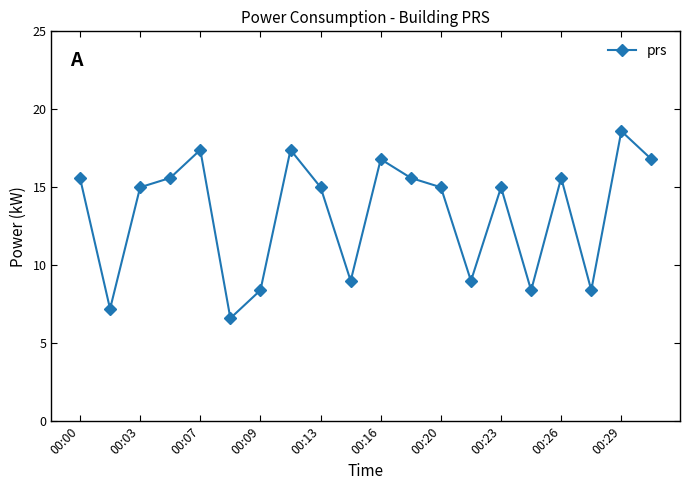

How many interior local peaks (higher than both neighbors) does the data have?

6